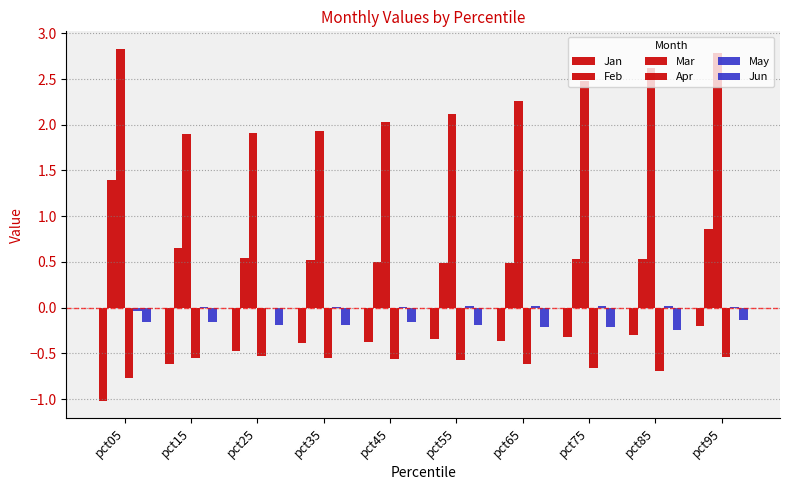

Which has a higher value, pct05 or pct65?

pct65